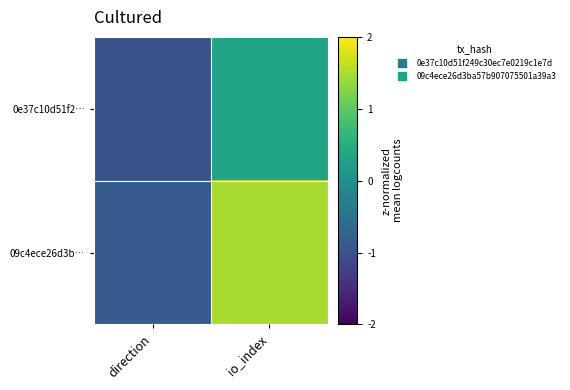

At which category is the sum across all series the highest?

io_index